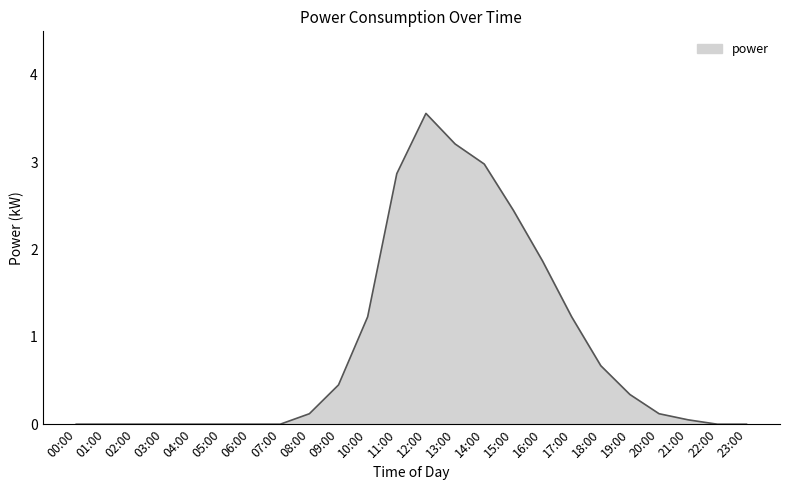

What is the difference between the maximum and second lowest values?

3.6